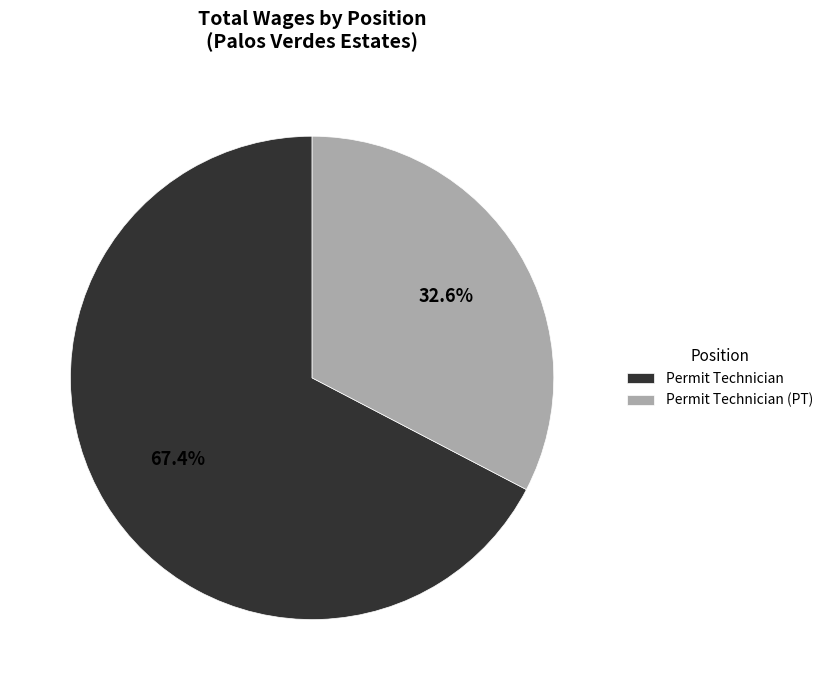

What percentage is NOT represented by Permit Technician (PT)?

67.4%